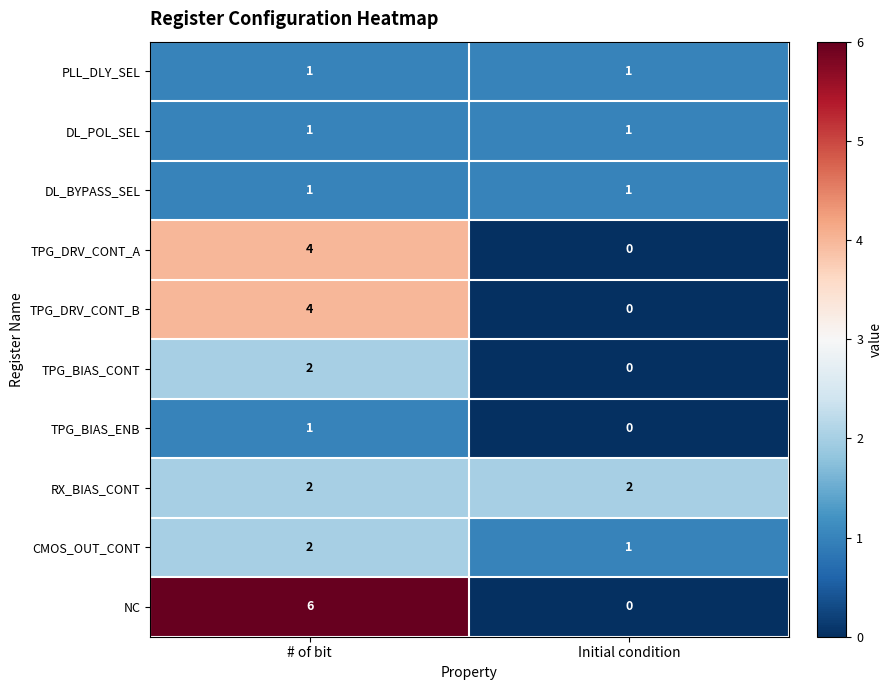

Which series has the largest total across all categories?

NC